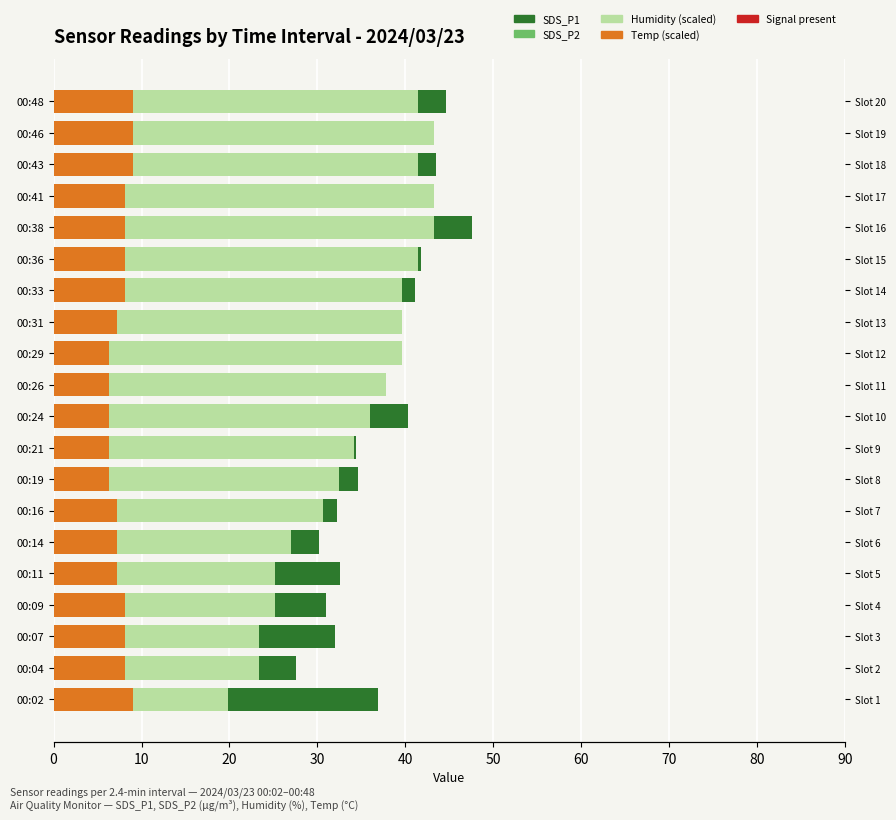

Which series has the largest Y range (max minus min)?

Humidity (scaled)